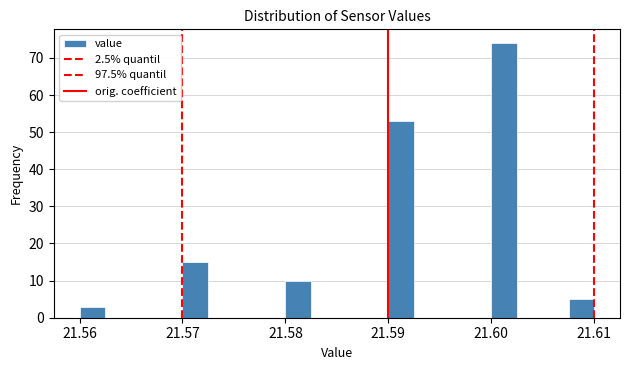

Around what value on the x-axis is the tallest bar? Give the approximate position of its centre, as read against the axis.

21.601